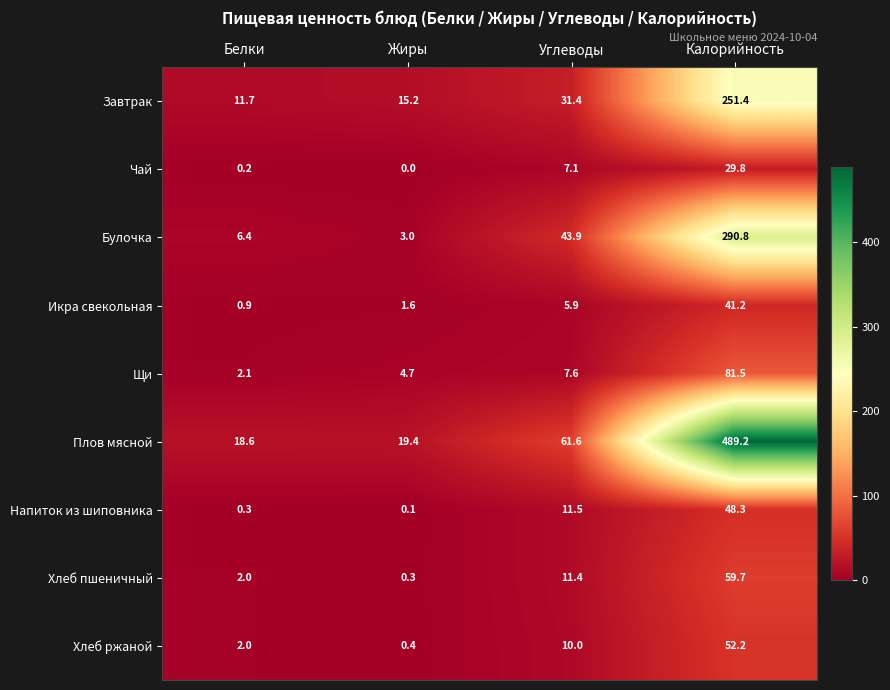

Which label corresponds to the largest value in the chart?

Калорийность